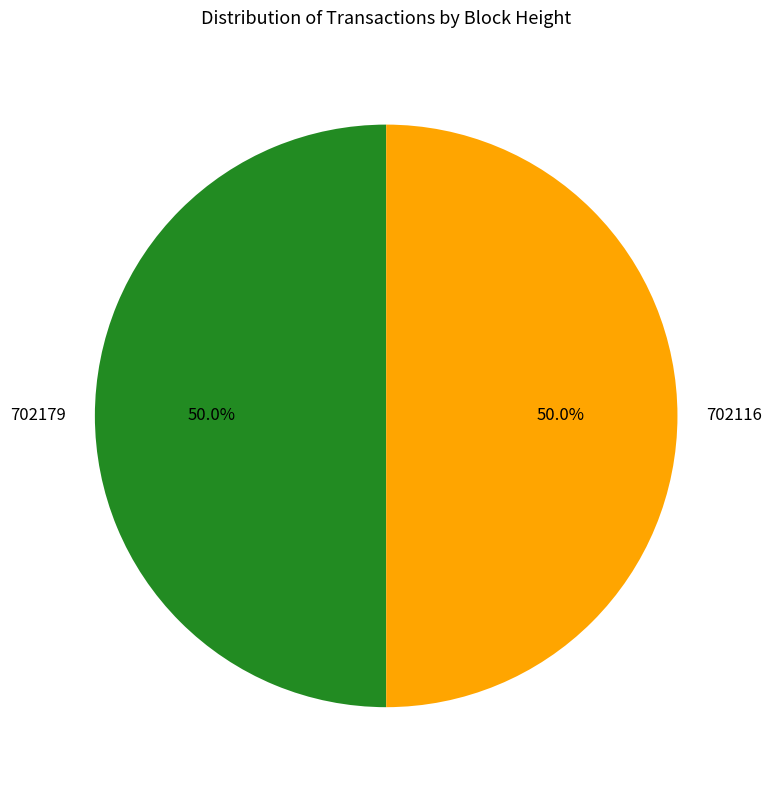

To the nearest percent, what portion does 702179 represent?

50%